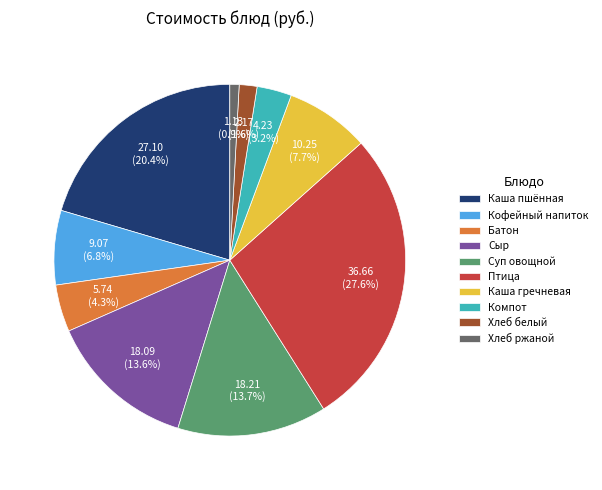

Is there a majority slice in this chart?

No